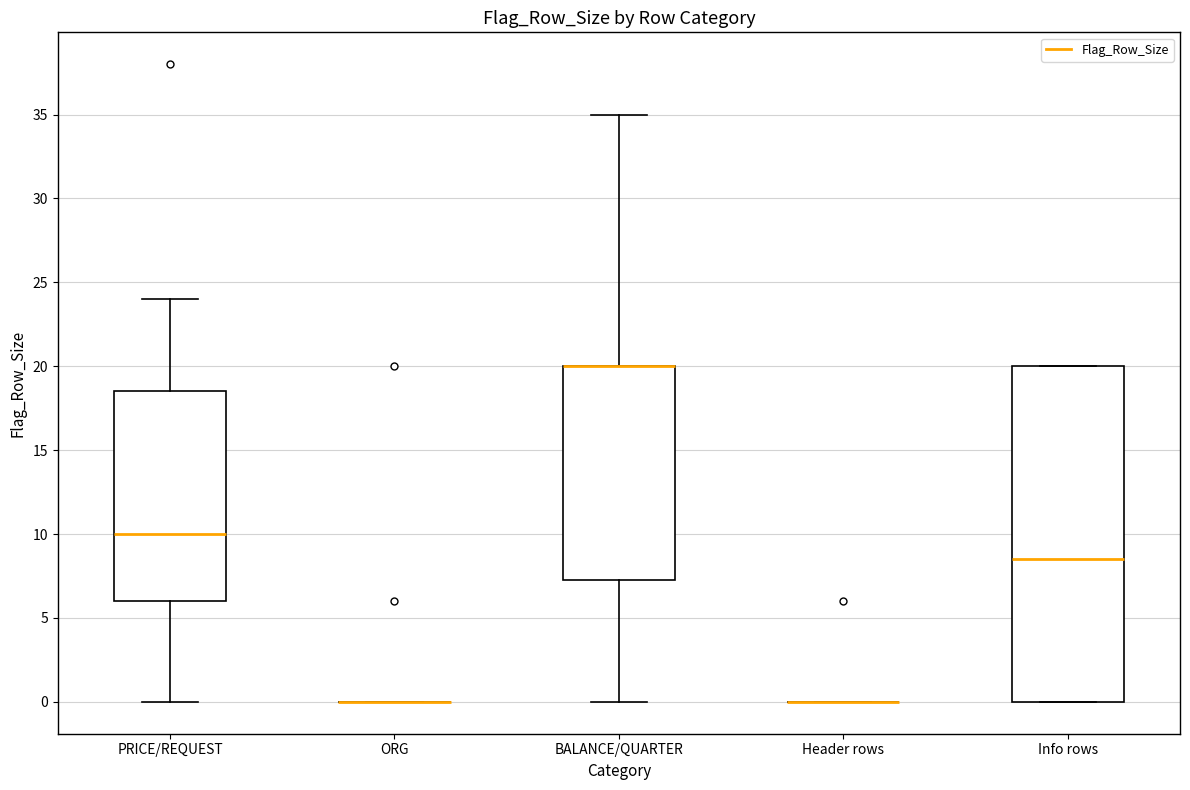

Which box is the tallest, from its lower edge to its upper edge?

Info rows